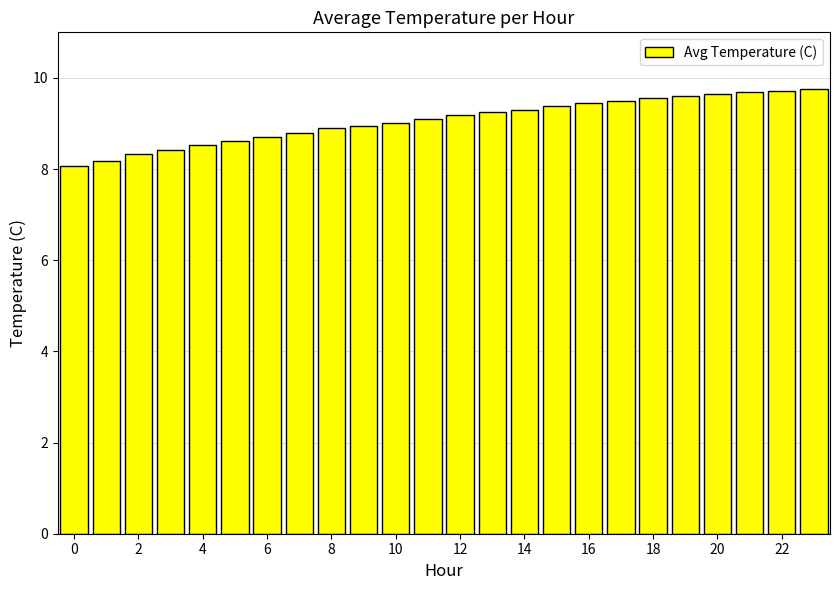

What is the value of the 21st bar from the left?

9.7